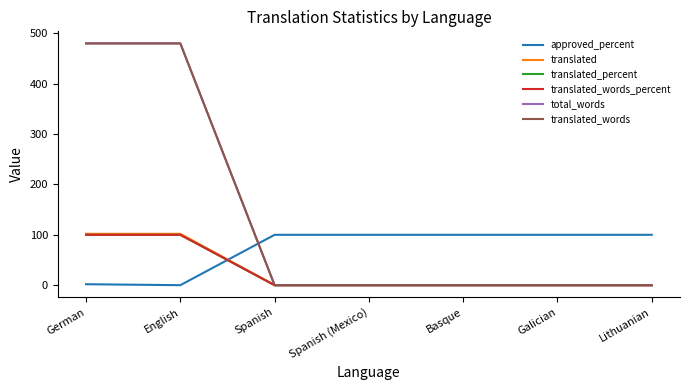

At which label does translated_percent reach its minimum?

Spanish